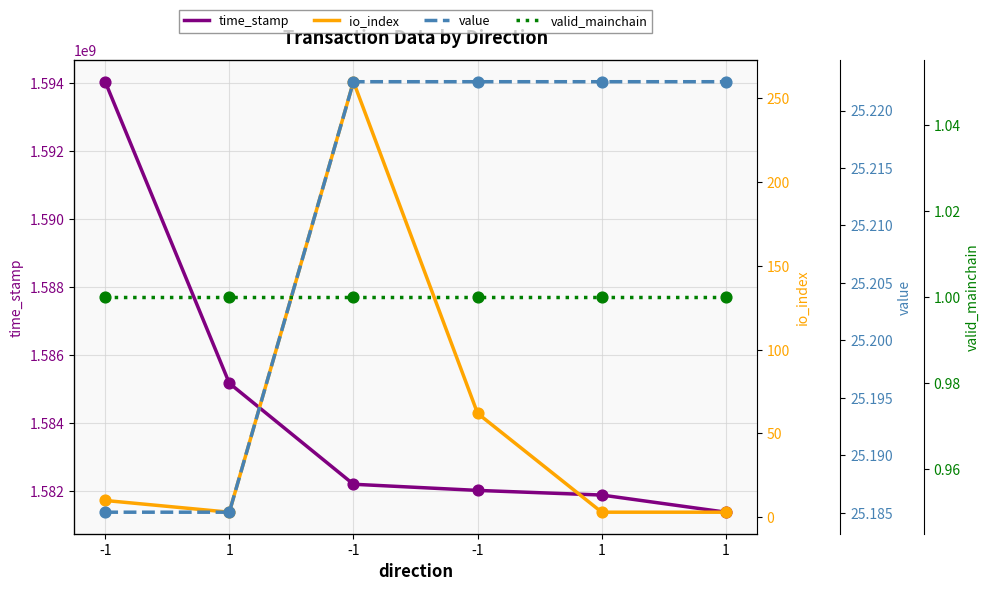

Which series has the largest Y range (max minus min)?

time_stamp